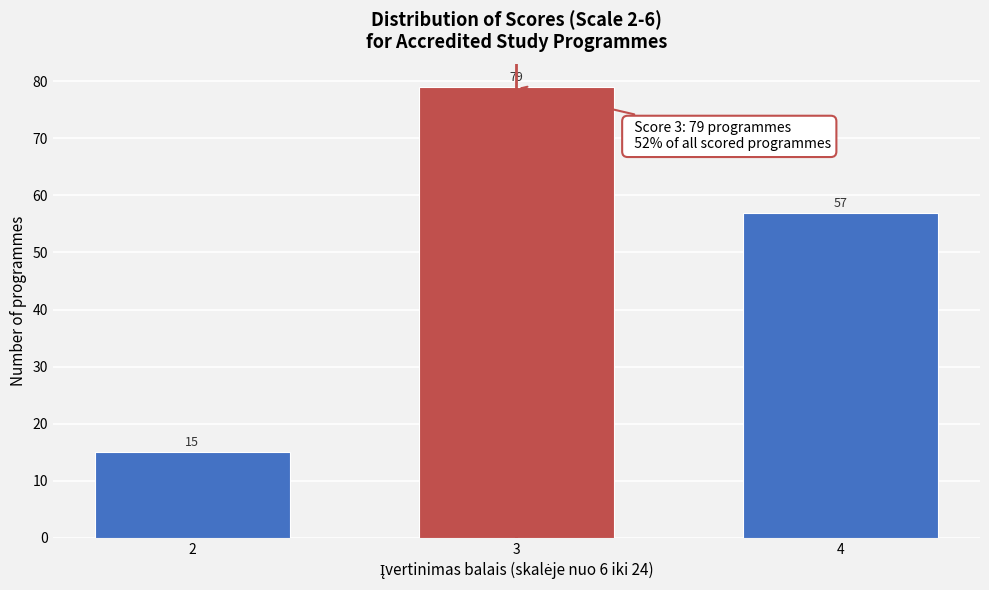

Reading left to right, what are all the values shown in this chart?

15	79	57